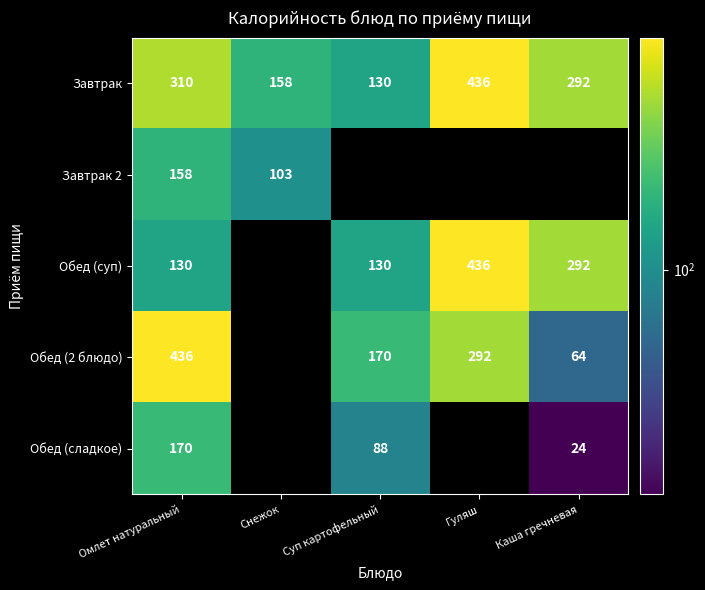

What is the difference between the highest and lowest values at Омлет натуральный?

306